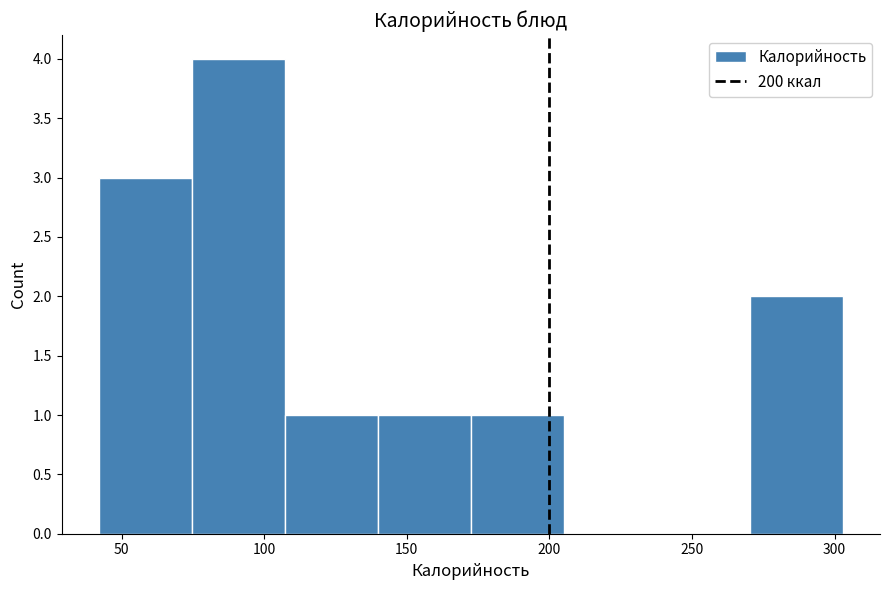

Reading left to right, transcribe this chart: for each bar, give the range it covers on the x-axis and its height. Neither the bar edges nor the heights are printed on the chart, so give them approximately, as read against the axes.

40 to 75: 3
75 to 105: 4
105 to 140: 1
140 to 170: 1
170 to 205: 1
205 to 240: 0
240 to 270: 0
270 to 305: 2